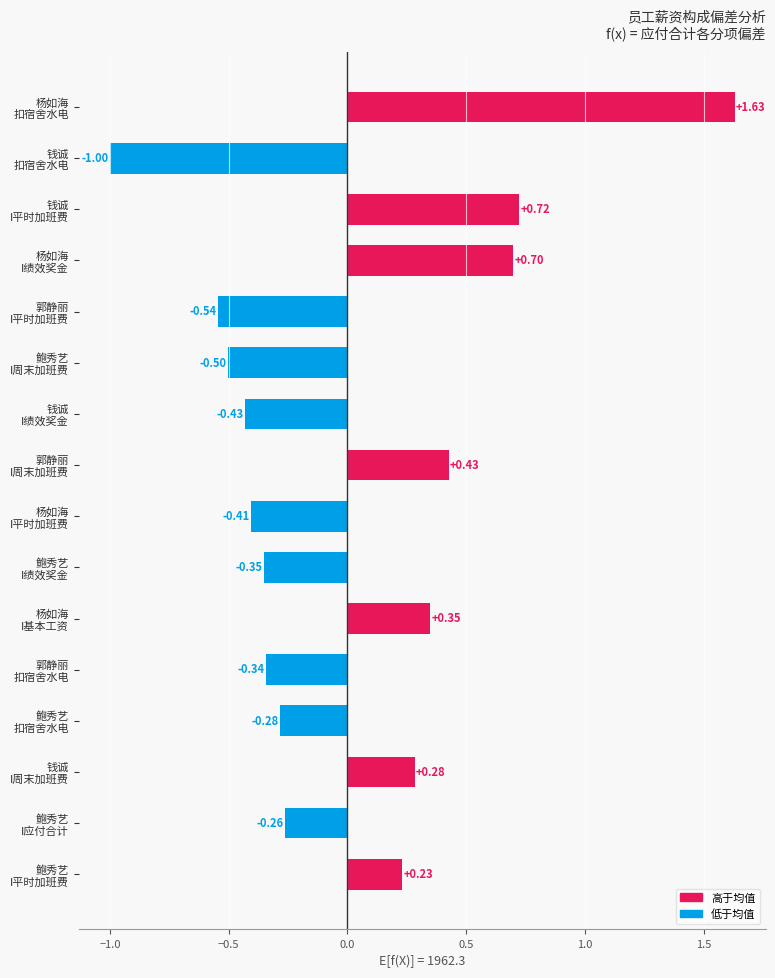

What is the difference between the maximum and minimum values?

2.6